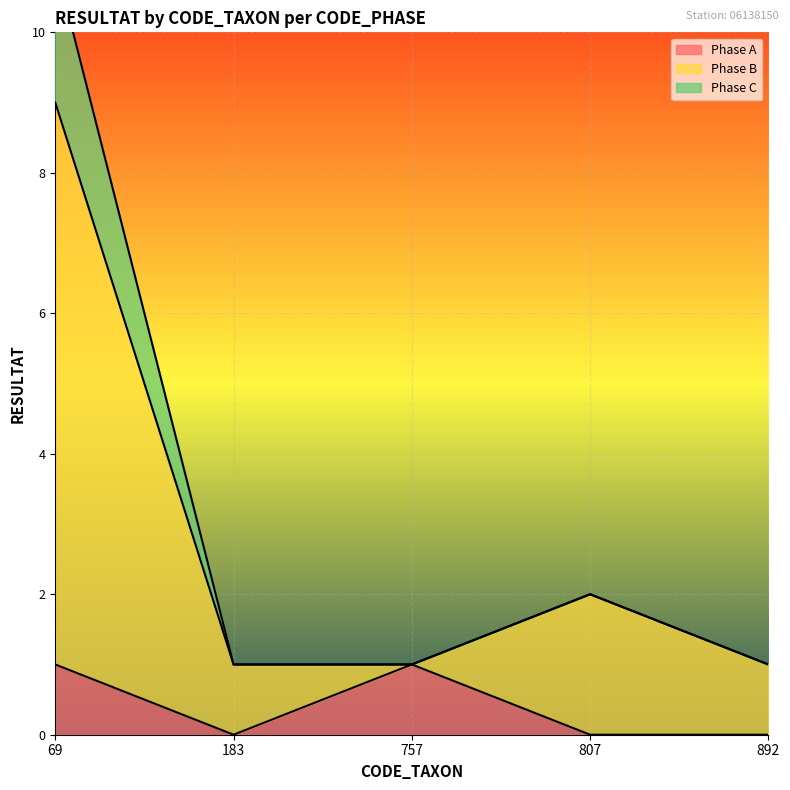

What is the spread (max minus min) of values at 69?

10